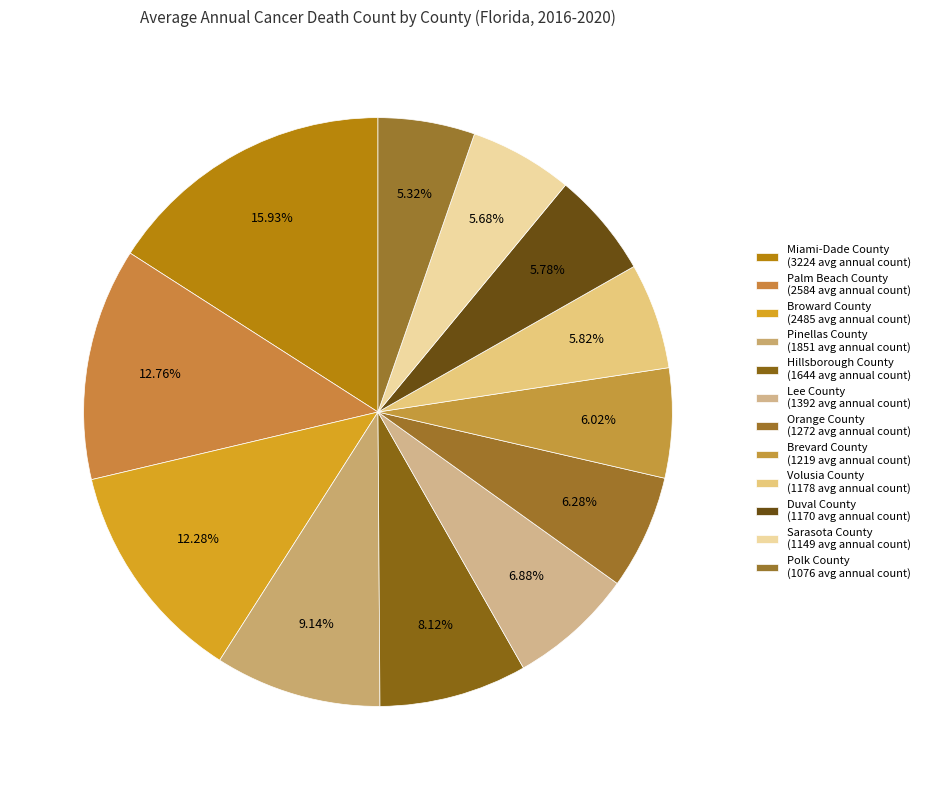

What percentage is NOT represented by Broward County?

87.7%